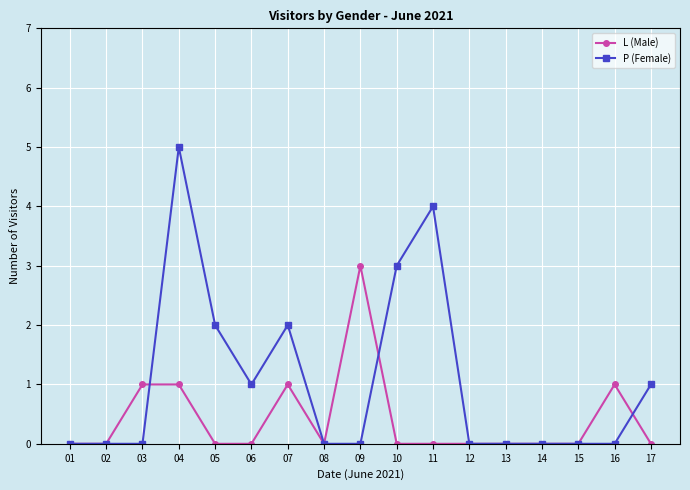

Which series changed the most between 09 and 13?

L (Male)